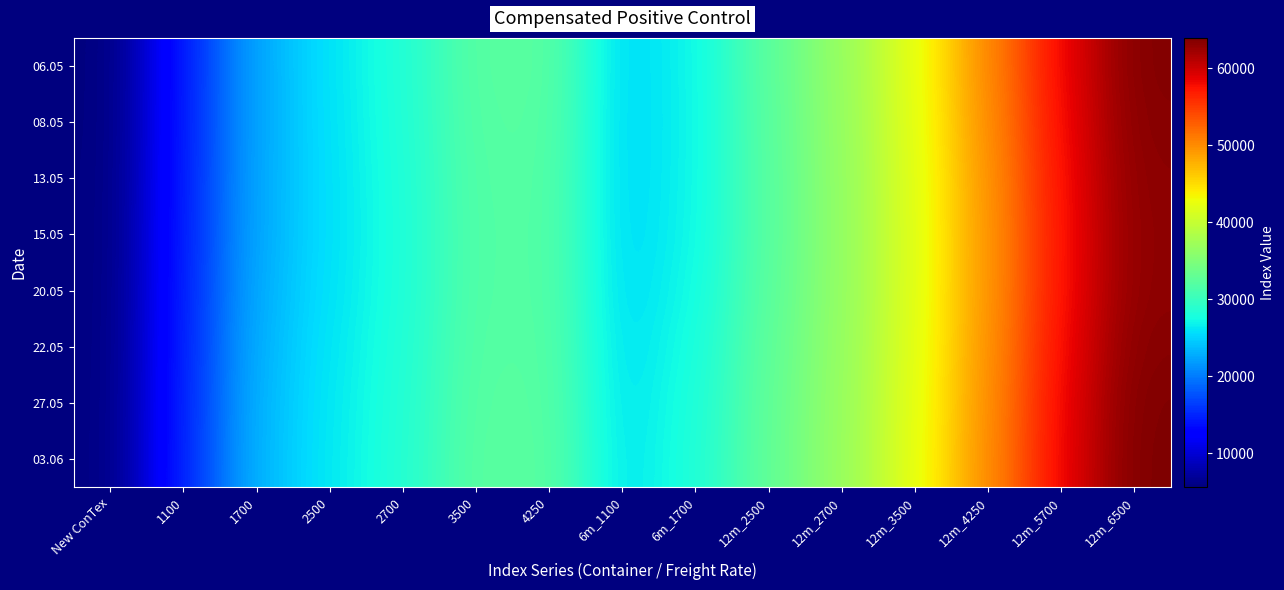

What is the total value across all series at 12m_4250?

398216.2